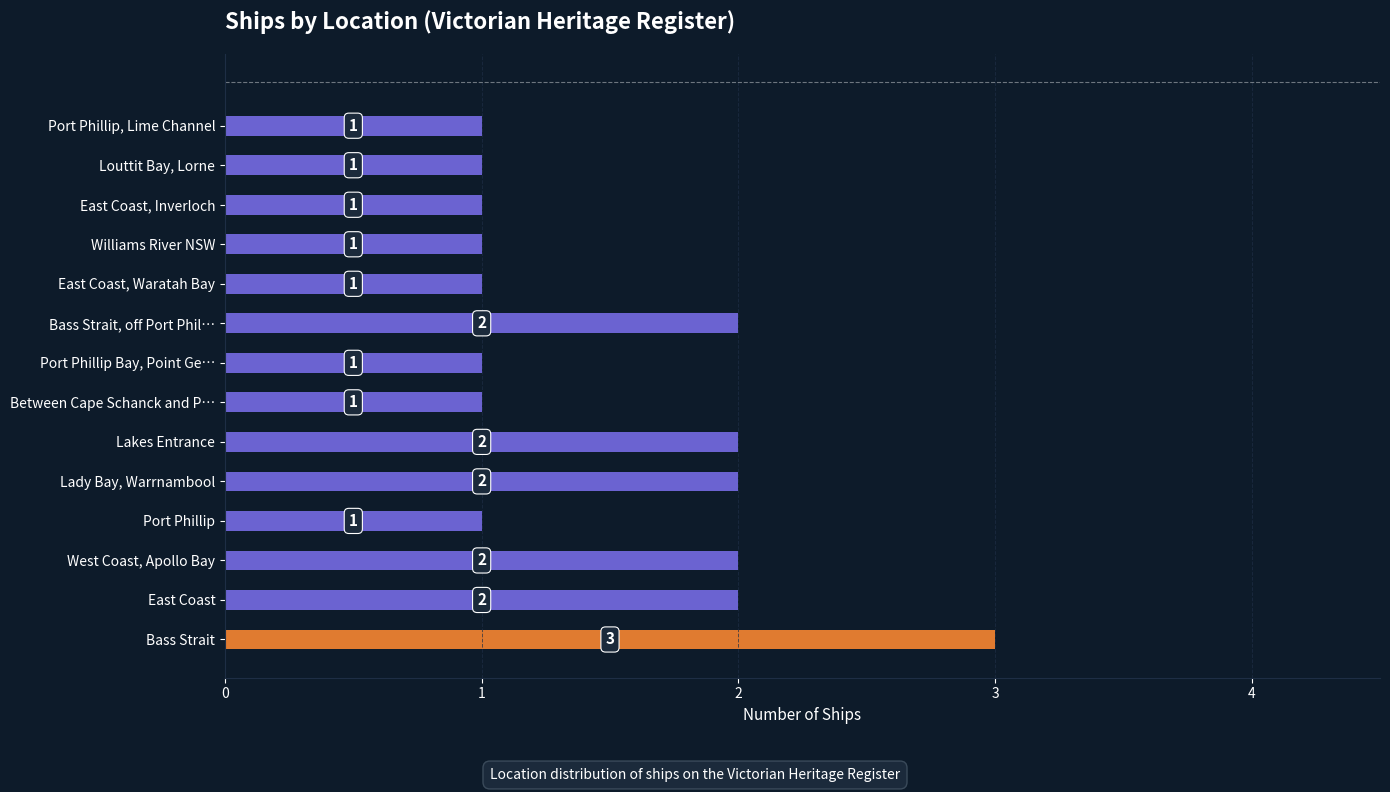

What is the greatest value displayed?

3